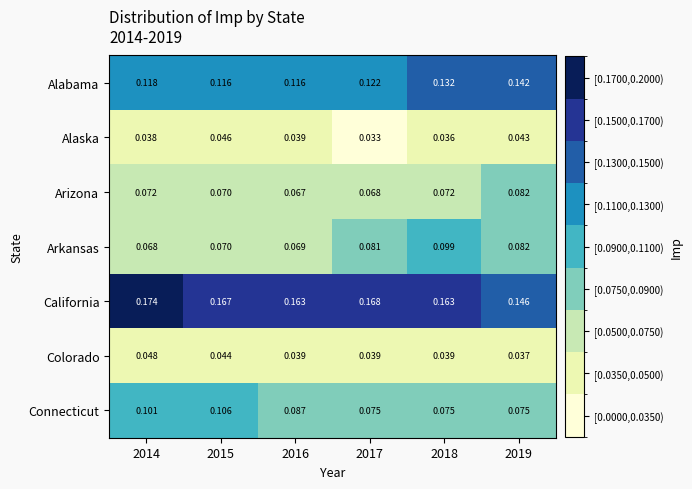

At how many categories does at least one series exceed 0?

6